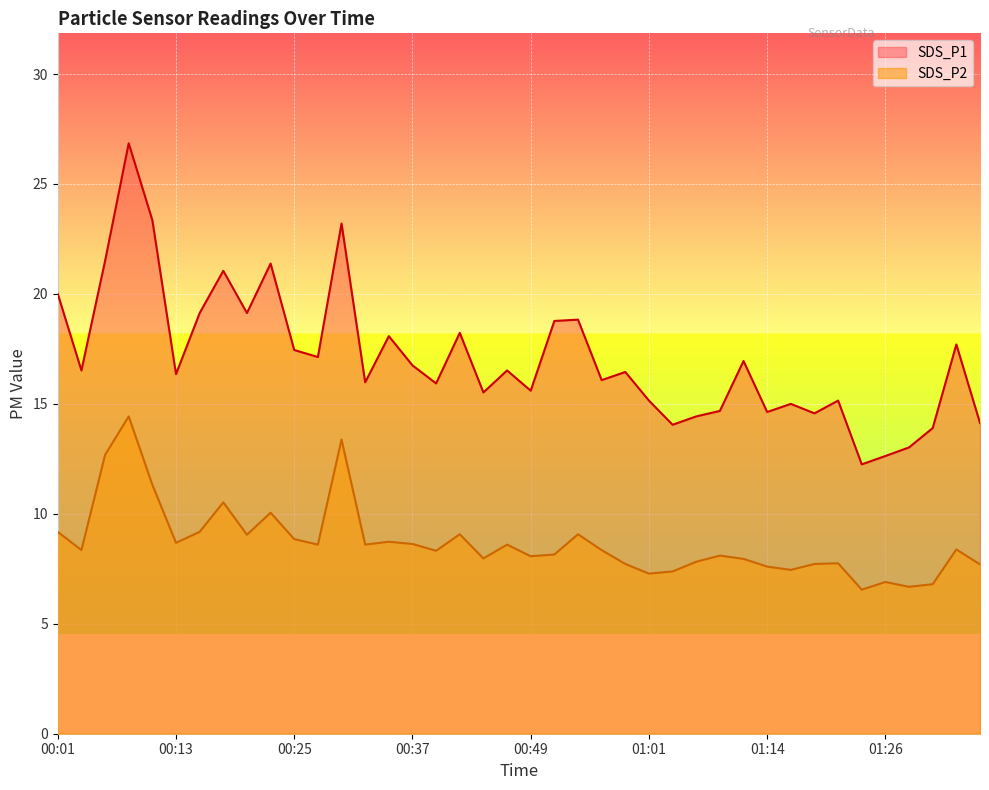

Which series has the widest spread of values?

SDS_P1